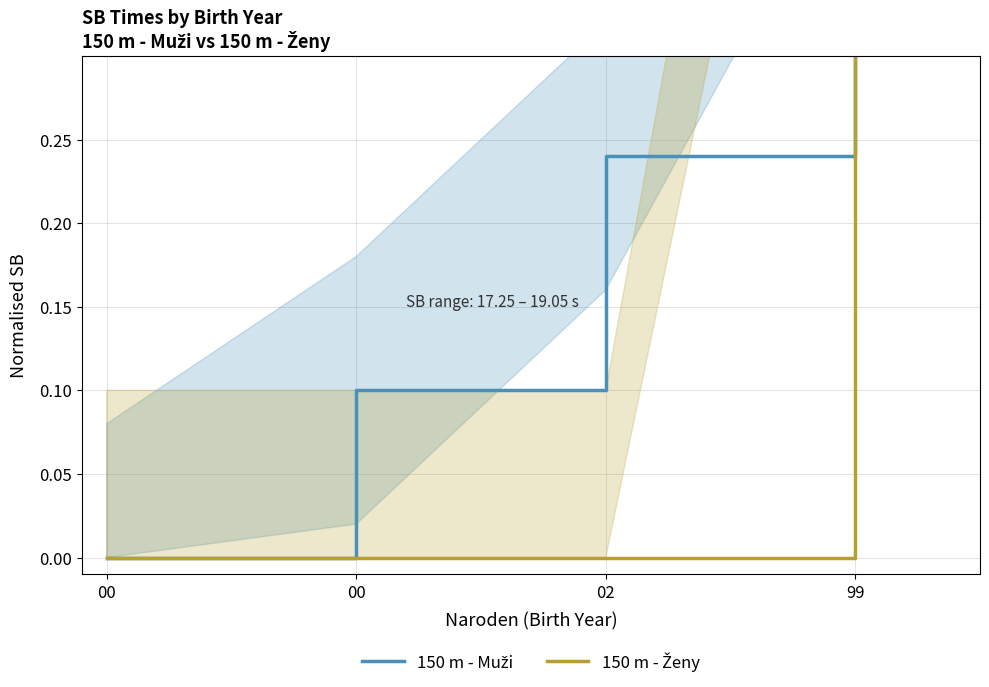

How many times do 150 m - Muži and 150 m - Ženy cross each other?

1